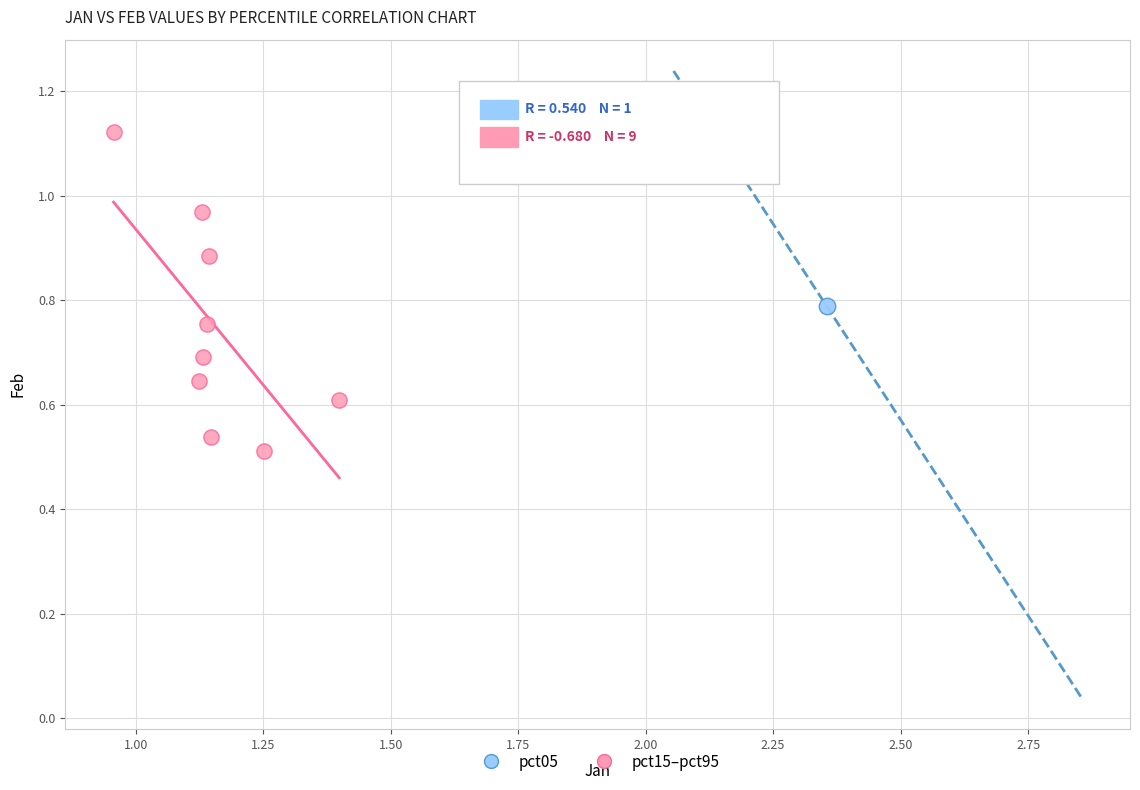

What are all the series names shown in the legend?

pct05, pct15–pct95